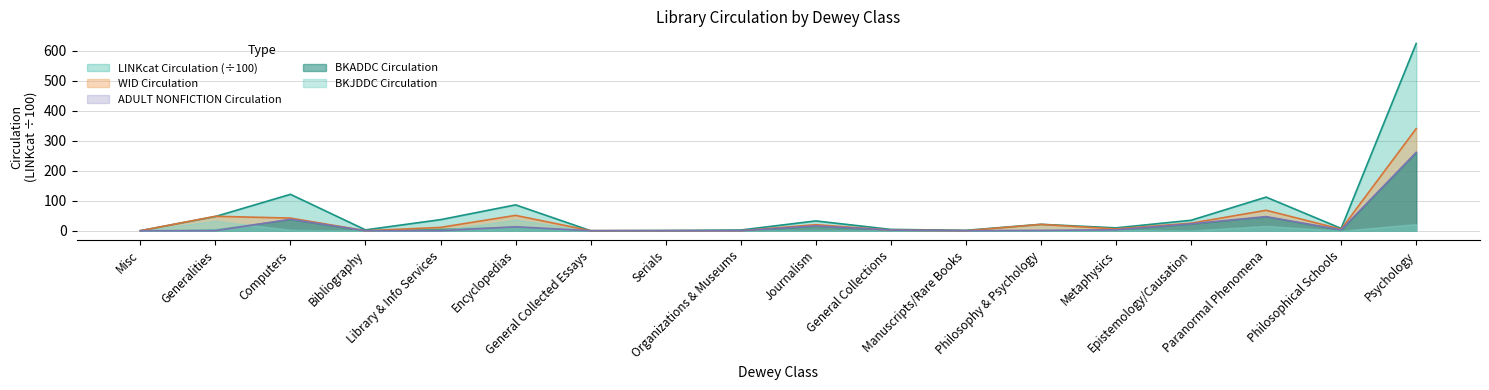

How many data points in LINKcat Circulation are less than 21?

9